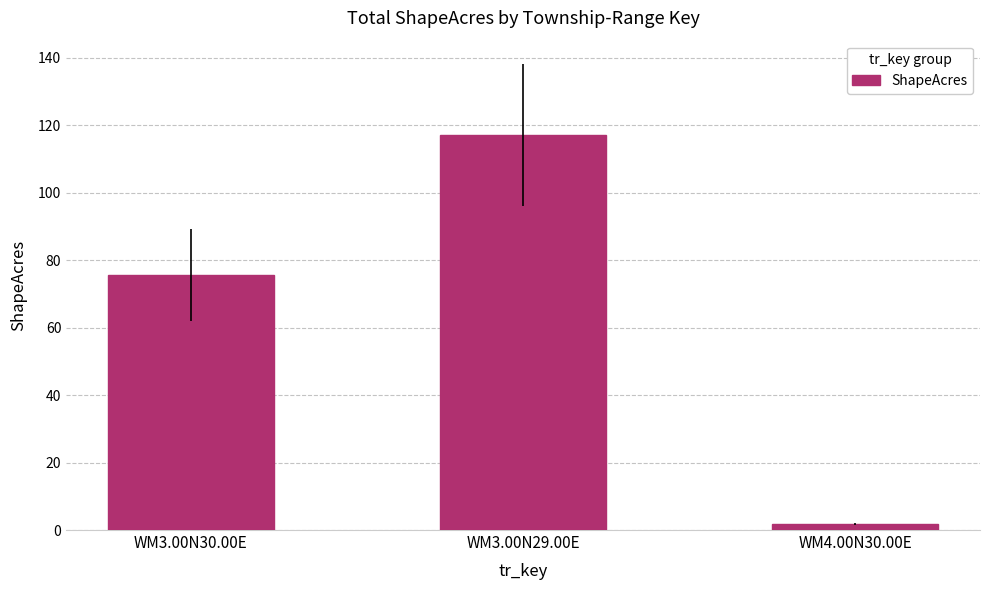

What position from the left is WM3.00N30.00E?

1